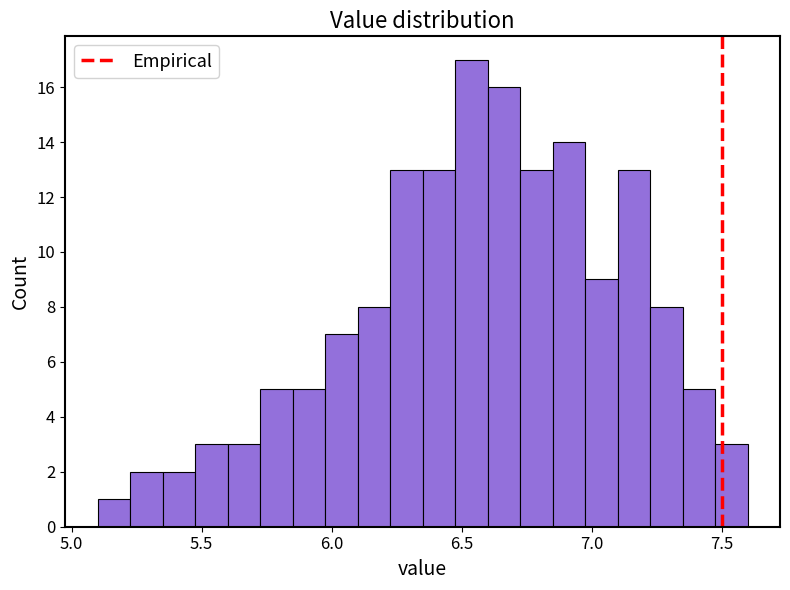

Read against the x-axis, roughly where is the centre of the tallest bar?

6.55